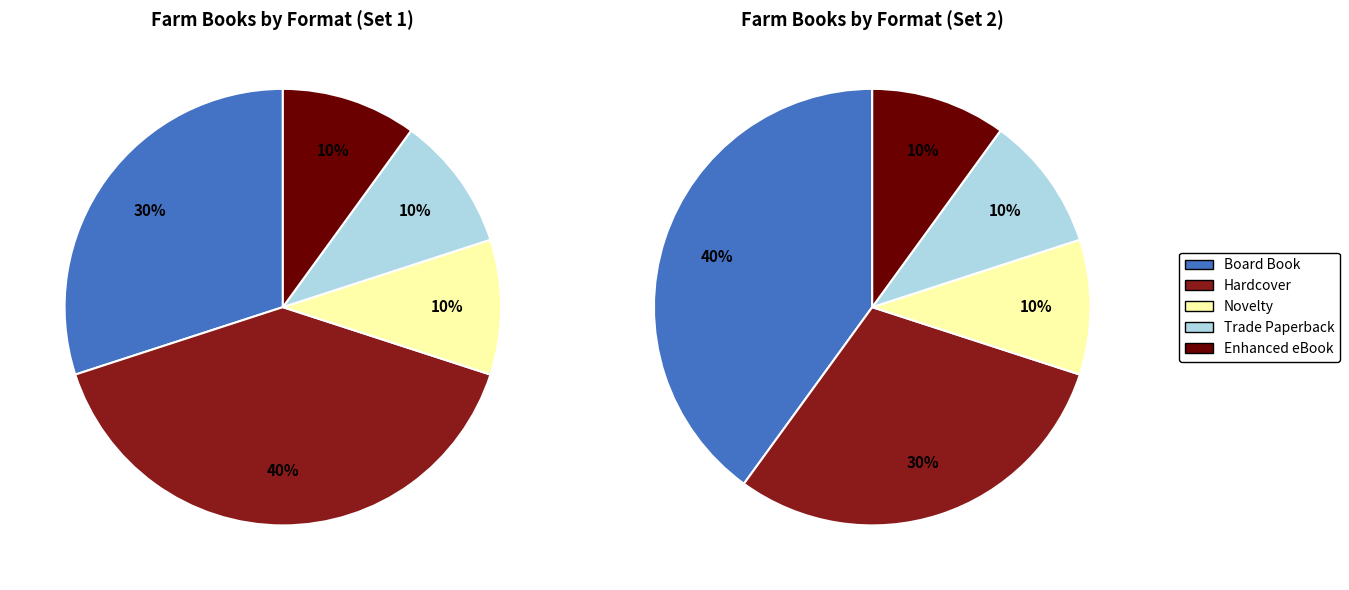

Combined, what portion of the pie is Hardcover and Trade Paperback?

50.0%